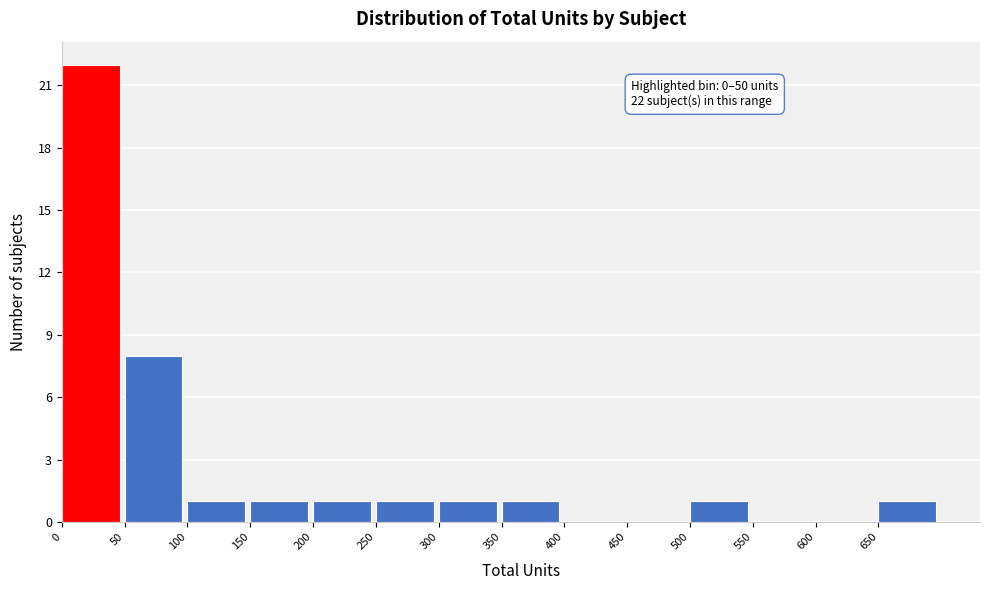

Which range on the x-axis has the tallest bar?

0 to 50